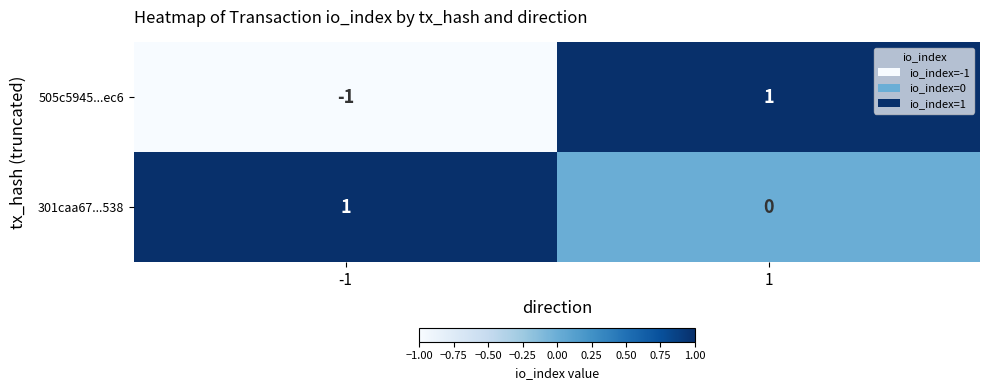

Reading left to right, list all the values displayed in this chart.

505c5945...ec6: -1	1
301caa67...538: 1	0